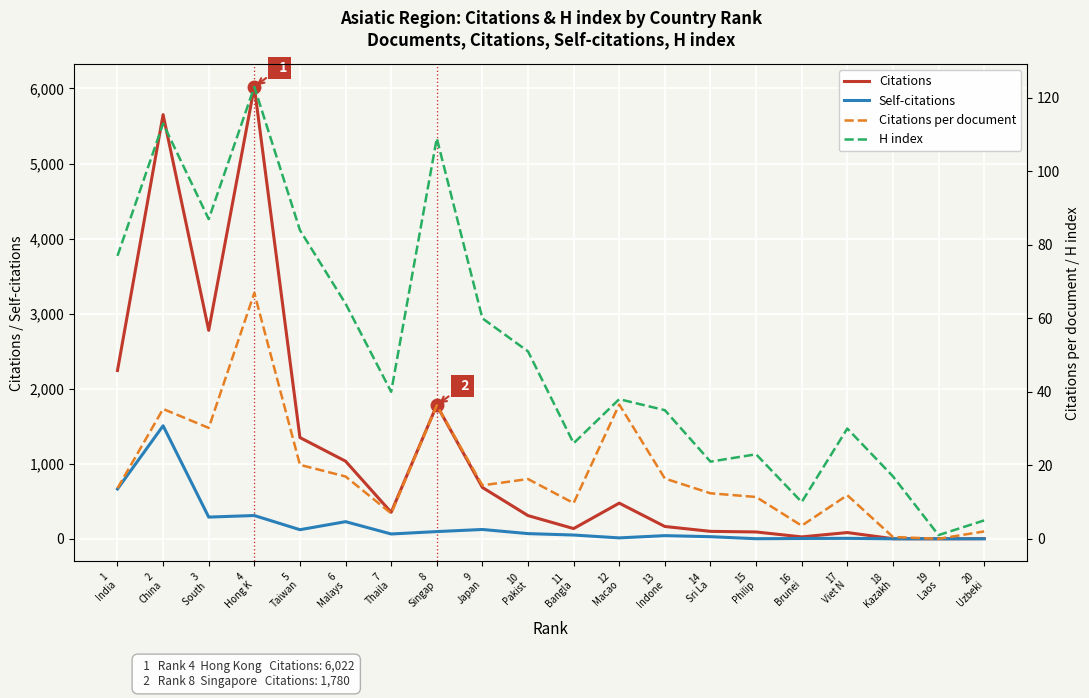

What is the label of the 6th point from the right?

15
Philip